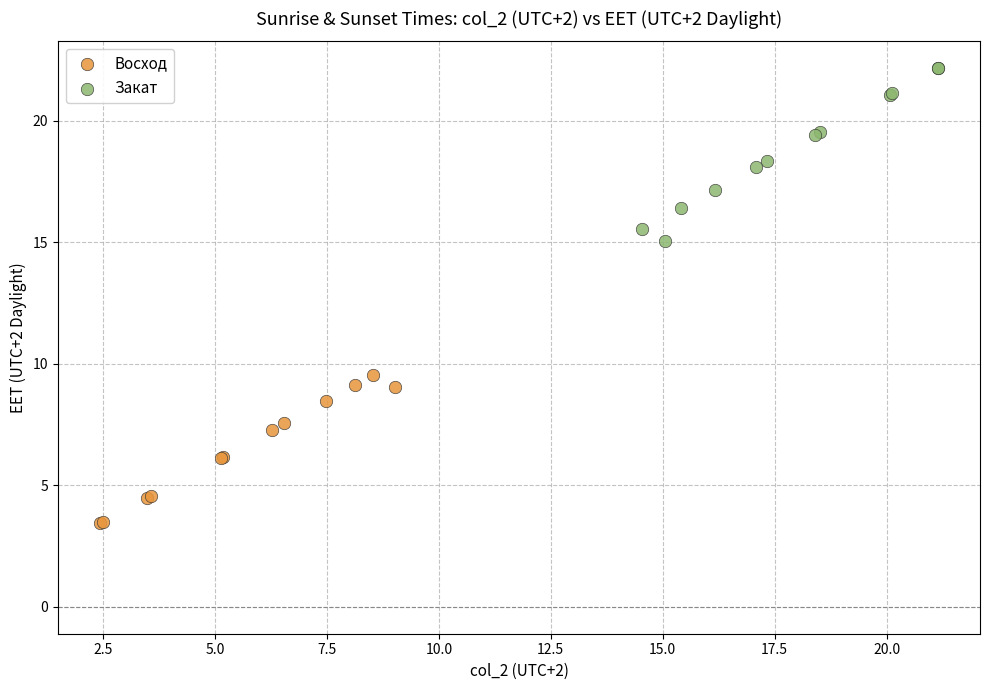

Which series reaches the minimum Y coordinate?

Восход